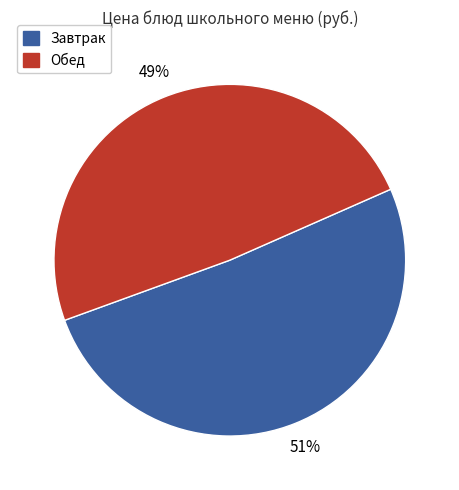

Is there any slice that represents more than half of the pie?

Yes